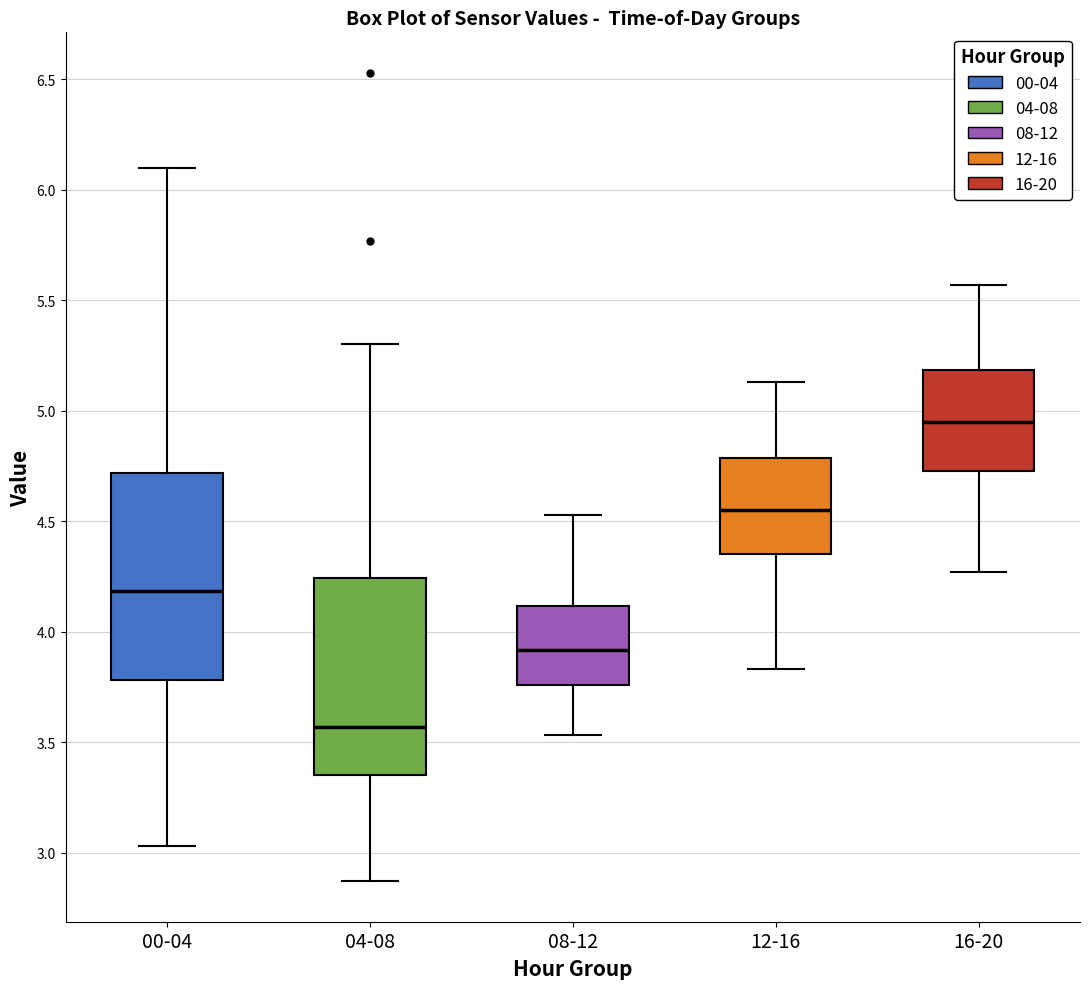

Reading left to right, read every box against the y-axis: the position of its median line, the range the box covers, and the ends of its whiskers. The values are not printed on the chart, so give them approximately, as read against the axis.

00-04: median 4.20, box 3.80 to 4.70, whiskers 3.05 to 6.10
04-08: median 3.55, box 3.35 to 4.25, whiskers 2.85 to 5.30
08-12: median 3.90, box 3.75 to 4.10, whiskers 3.55 to 4.55
12-16: median 4.55, box 4.35 to 4.80, whiskers 3.85 to 5.15
16-20: median 4.95, box 4.75 to 5.20, whiskers 4.25 to 5.55